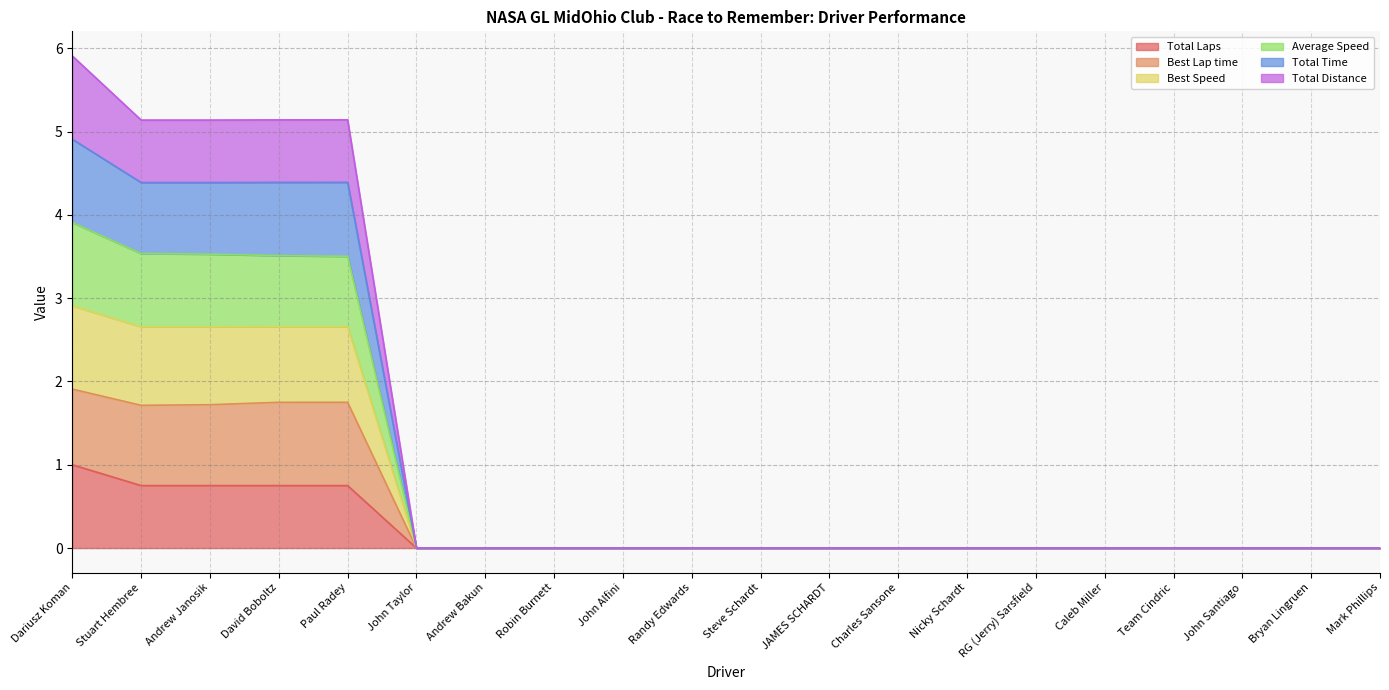

Between JAMES SCHARDT and Stuart Hembree, which is larger?

Stuart Hembree